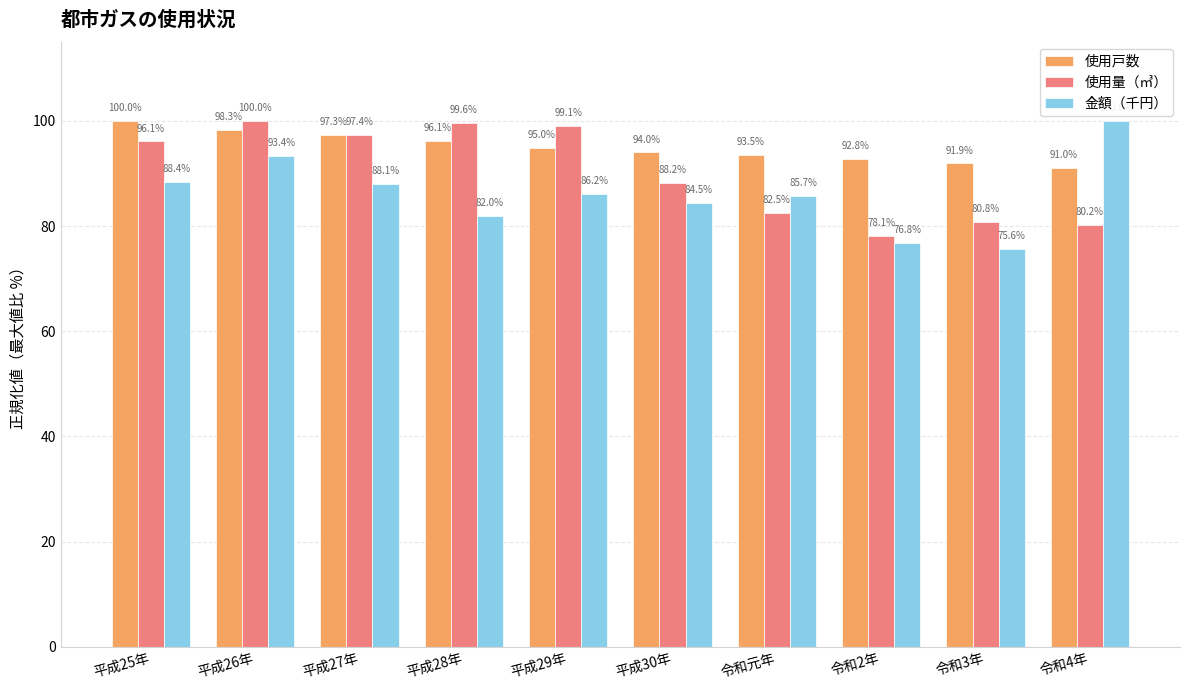

What is the sum of all 使用量（㎥） values?

902.1